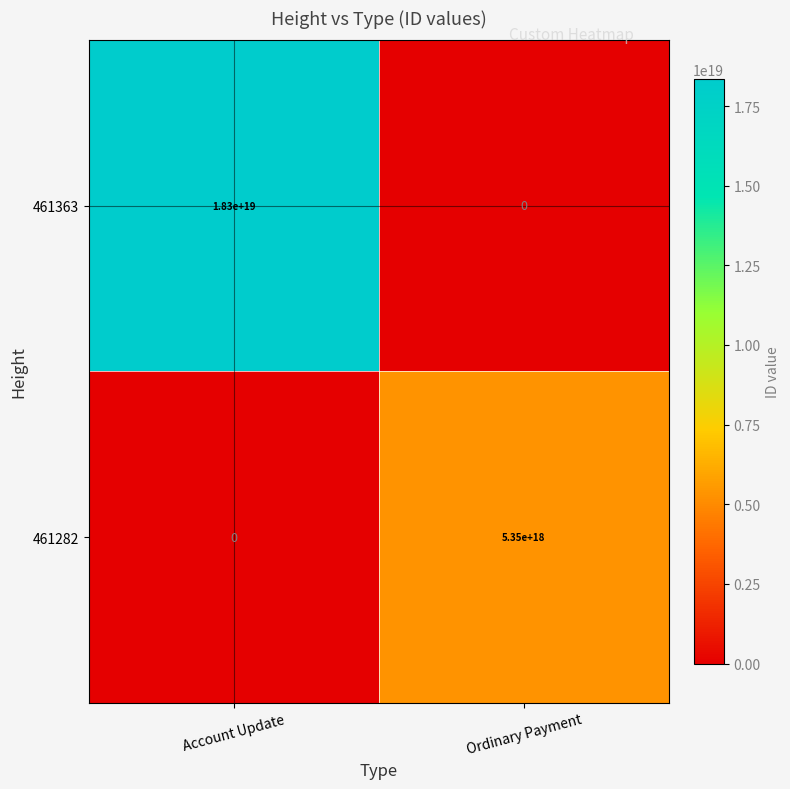

True or false: 461282 has a value of 5350000000000000000 at Ordinary Payment.

True